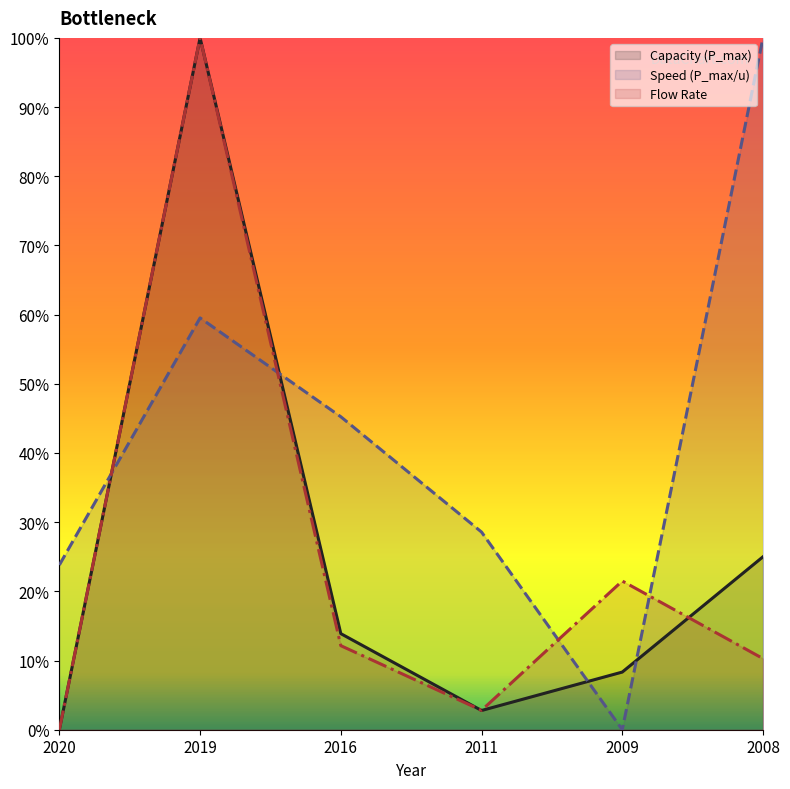

What is the highest value of the Capacity (P_max) series?

1.0